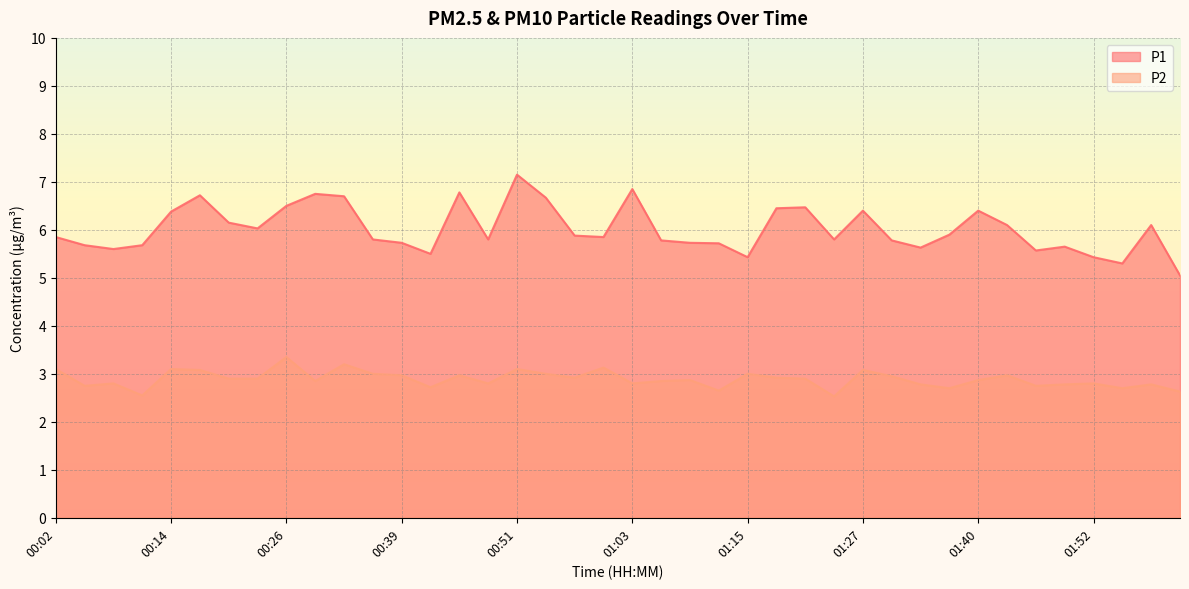

What is the sum of all P2 values?

115.5